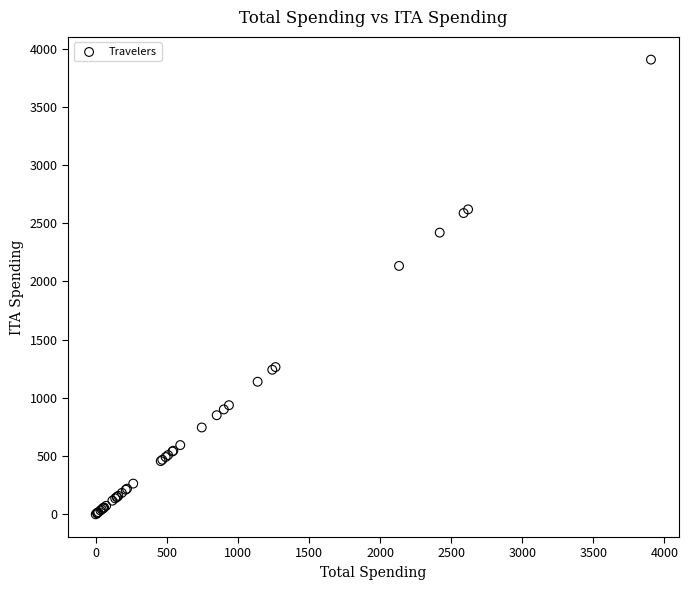

What Y value in the scatter plot is closest to 1952?

2133.7